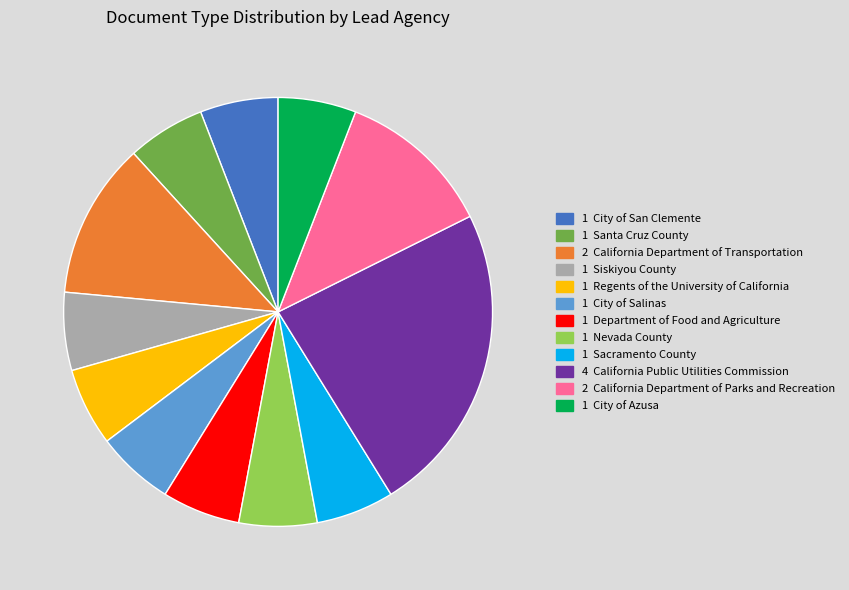

Count the number of slices in the pie.

12